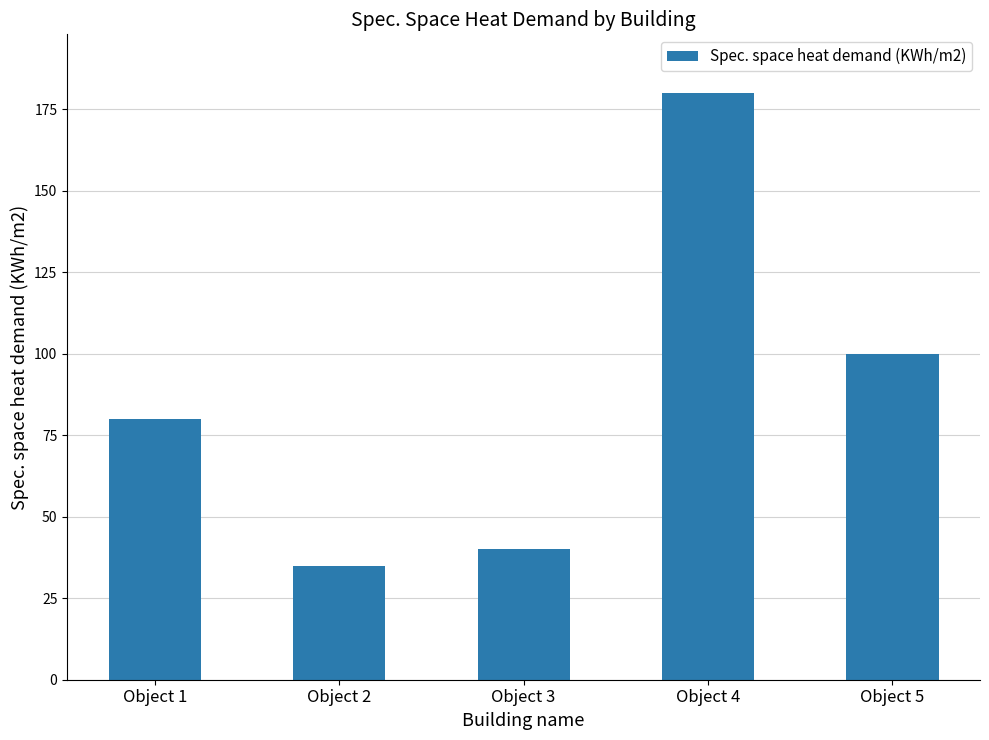

How many data points does each series have?

5